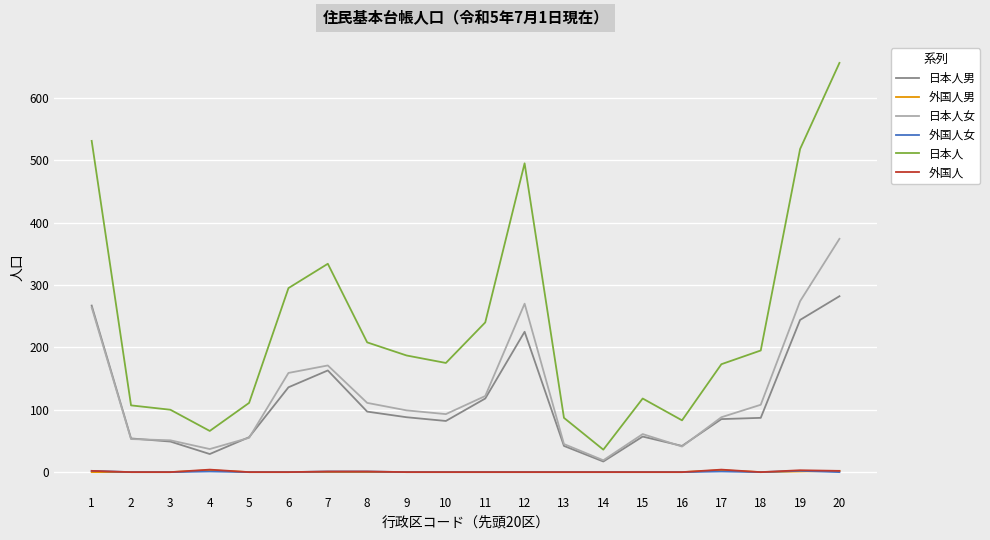

True or false: 日本人女 has more than 0 points higher than both neighbors.

True